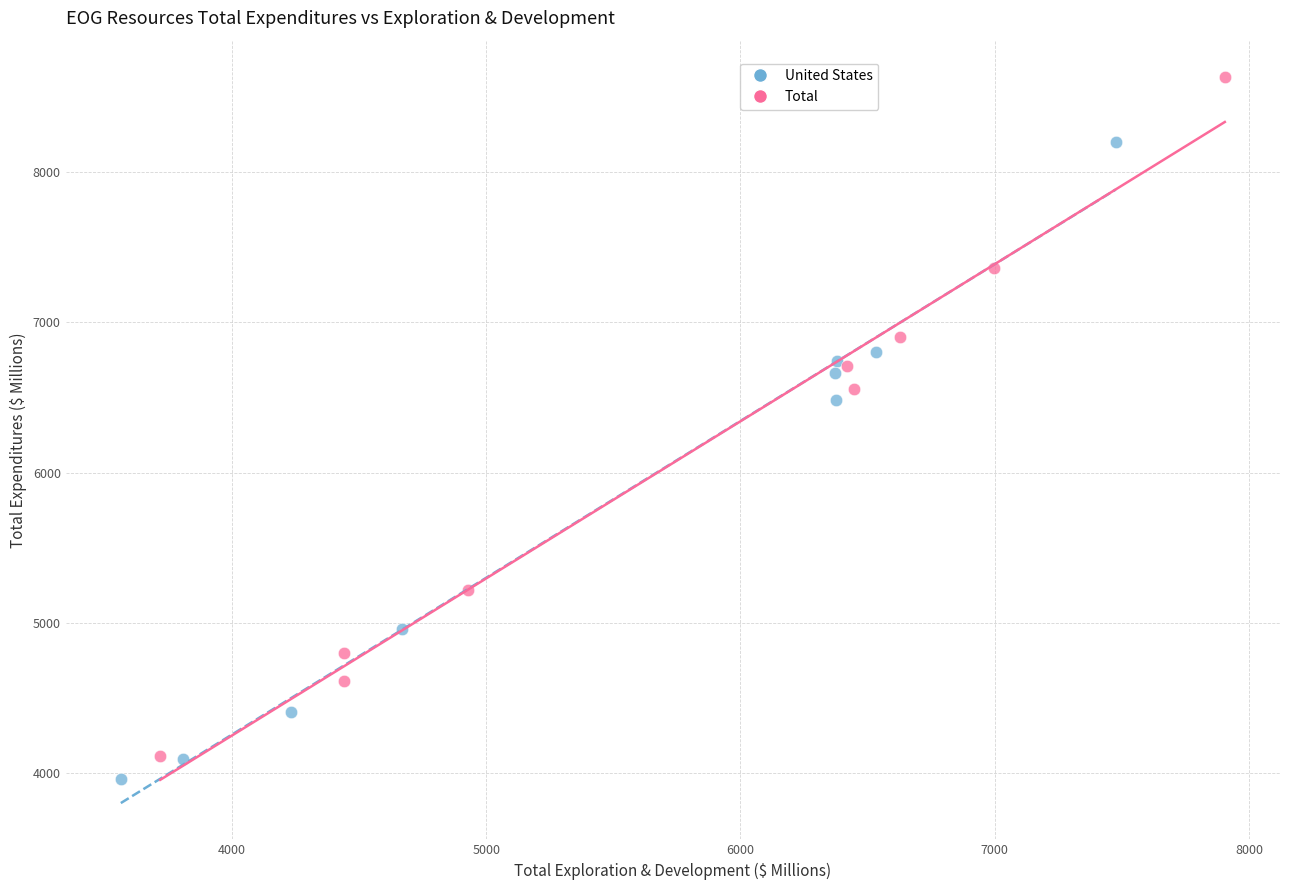

Which series has the widest spread of Y values?

Total